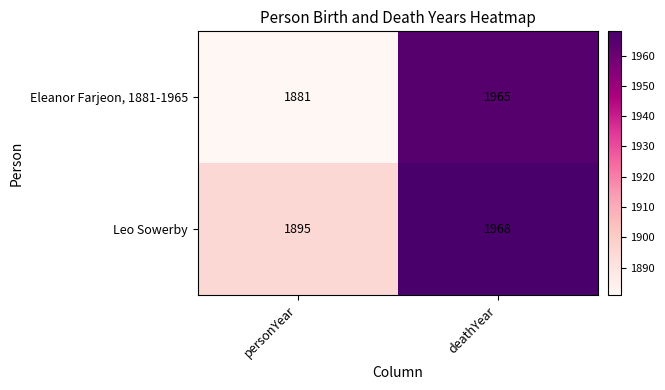

Is it true that Eleanor Farjeon, 1881-1965 equals 3076 at personYear?

False